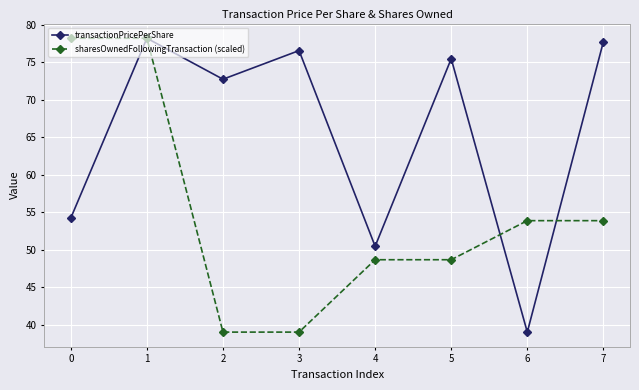

Where does the transactionPricePerShare series first go above 75?

1